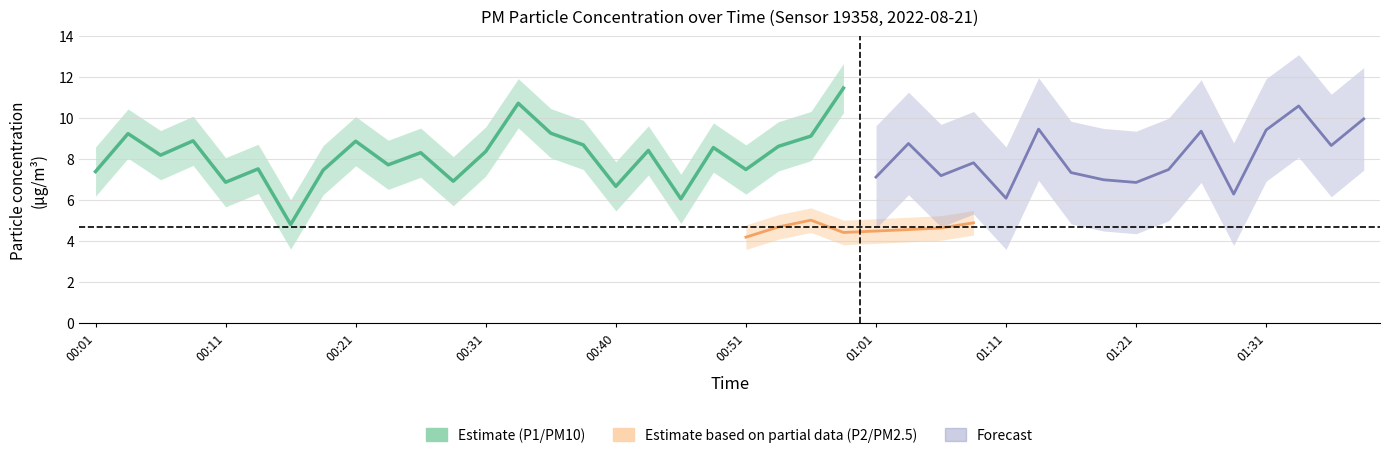

Which series changed the most between 00:36 and 00:46?

P1